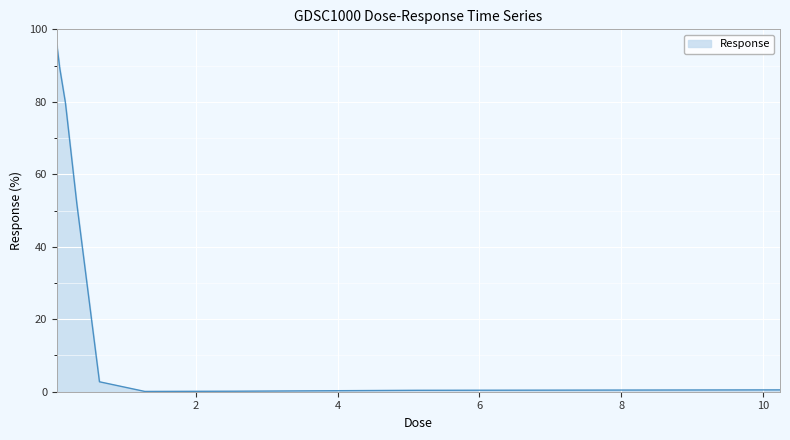

How many lines are shown in the chart?

1